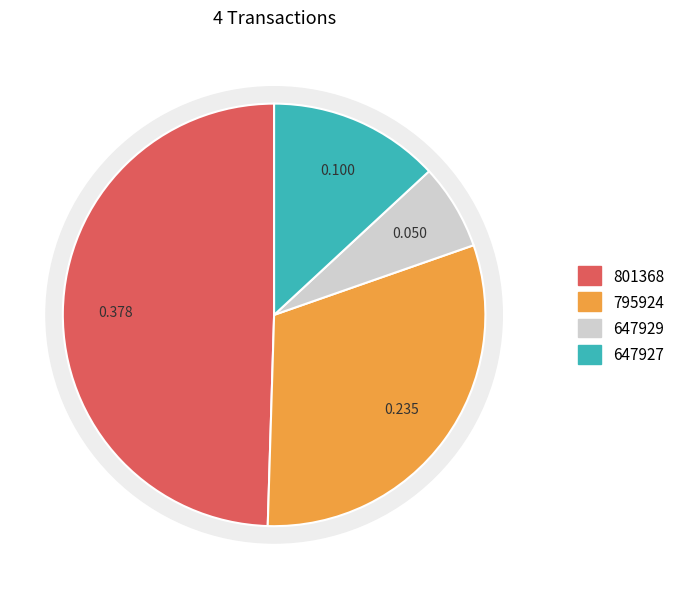

What portion of the pie excludes 795924?

69.2%